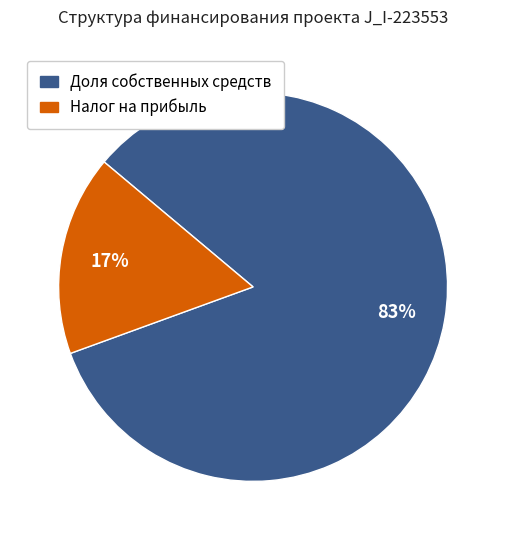

Is there any slice that represents more than half of the pie?

Yes